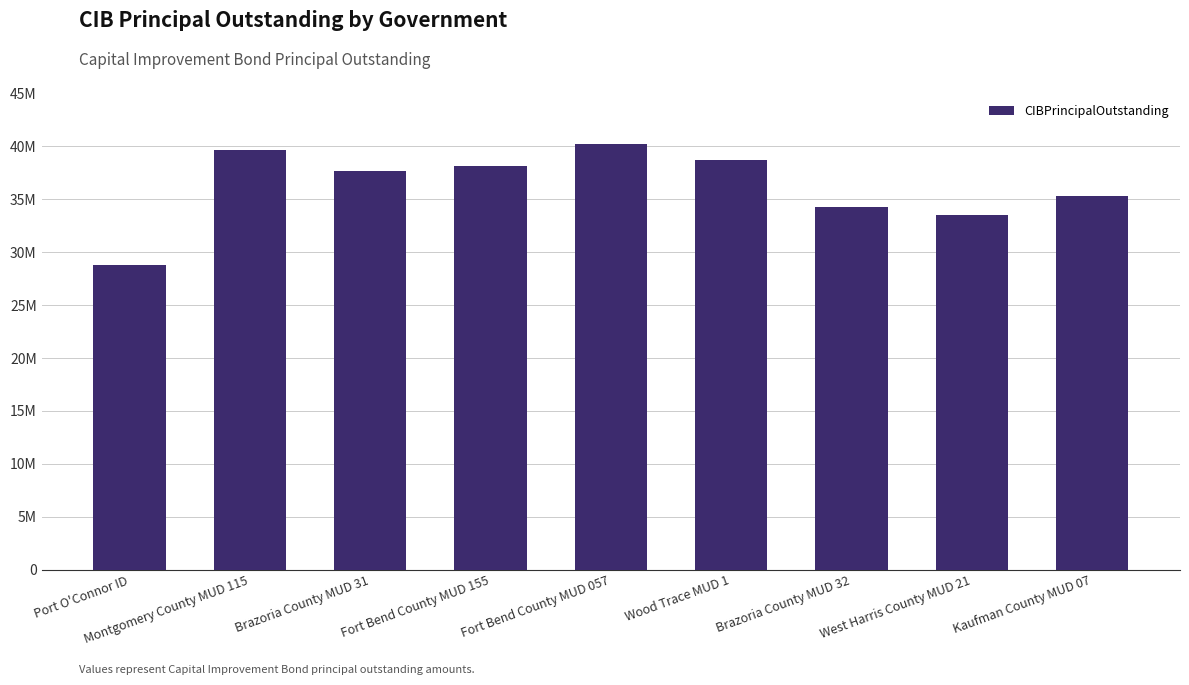

List the labels in order of value, smallest first.

Port O'Connor ID, West Harris County MUD 21, Brazoria County MUD 32, Kaufman County MUD 07, Brazoria County MUD 31, Fort Bend County MUD 155, Wood Trace MUD 1, Montgomery County MUD 115, Fort Bend County MUD 057